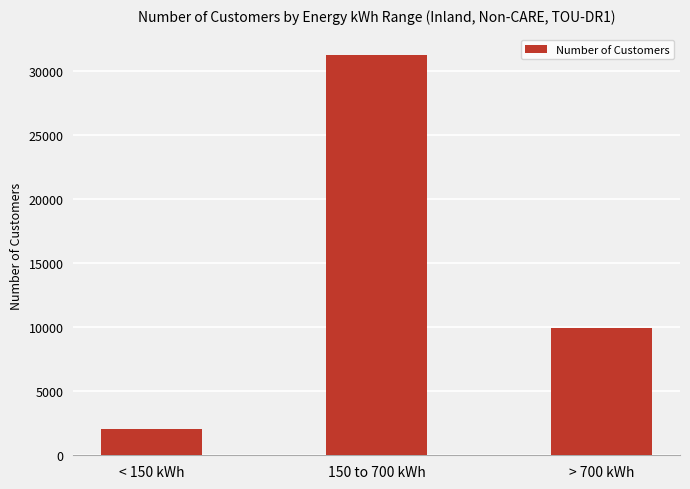

The value at 150 to 700 kWh is 31313. True or false?

True